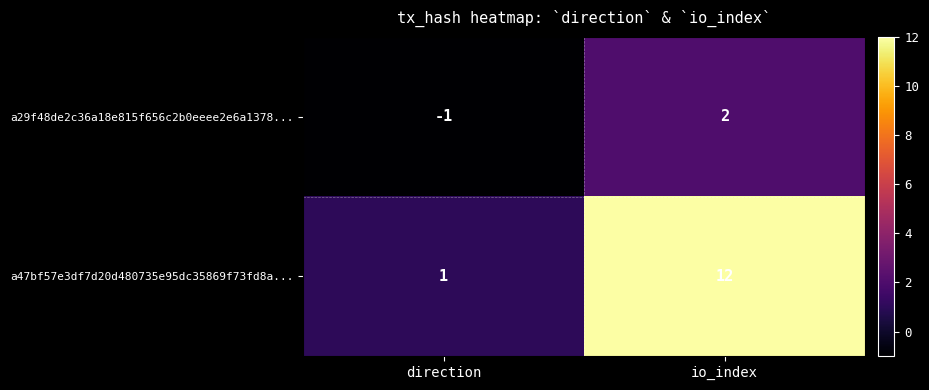

Which series has the widest spread of values?

a47bf57e3df7d20d480735e95dc35869f73fd8a...